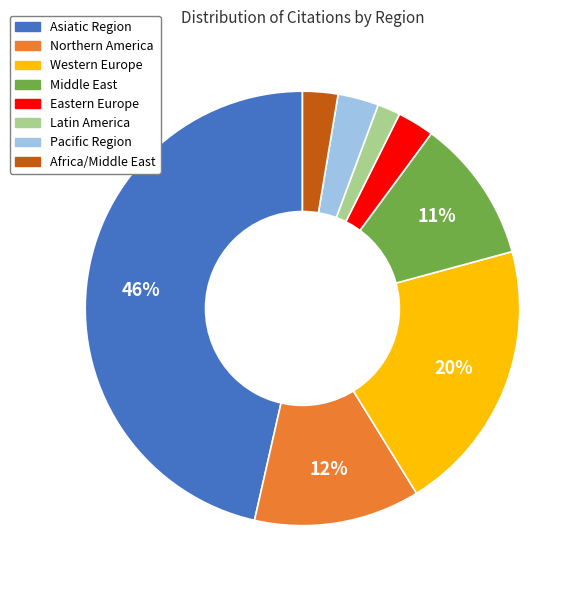

Is there a majority slice in this chart?

No